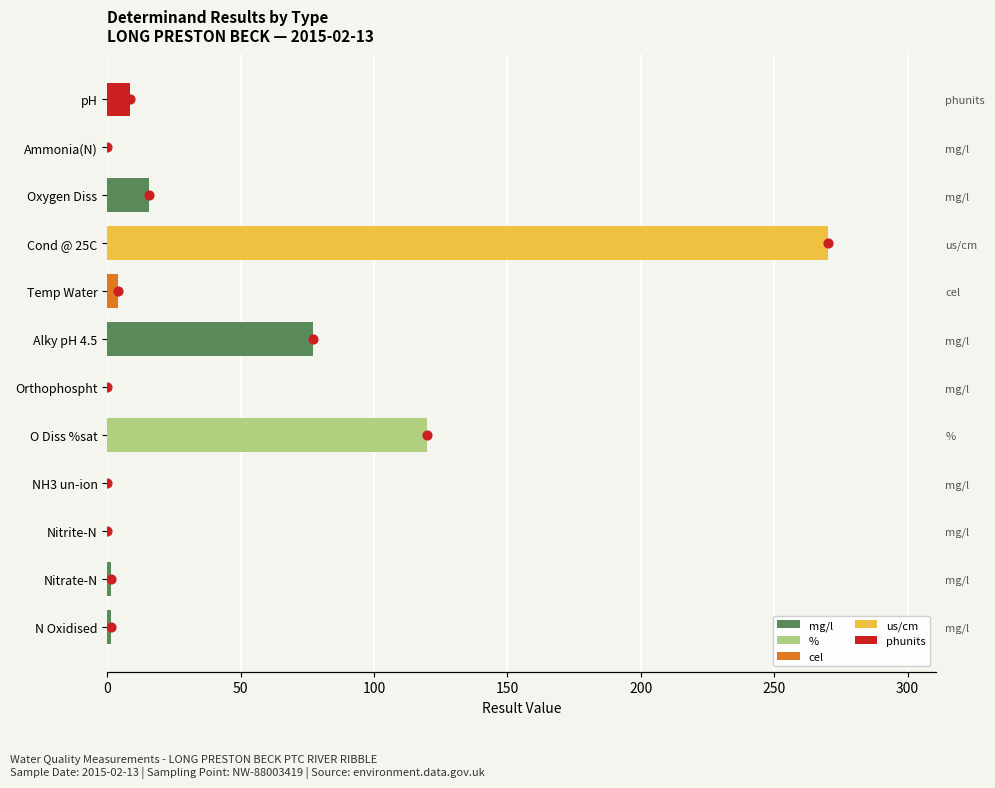

At how many categories does at least one series exceed 220?

1